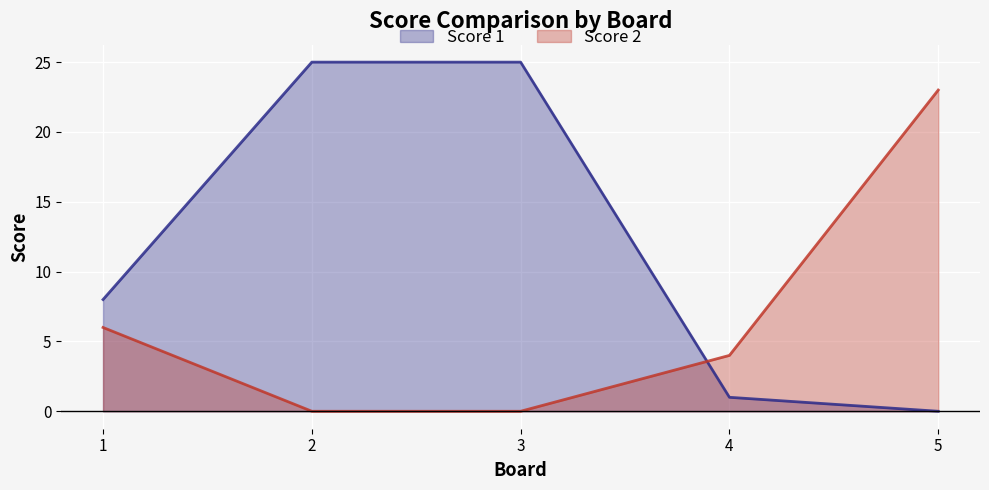

How many times do Score 2 and Score 1 cross each other?

1